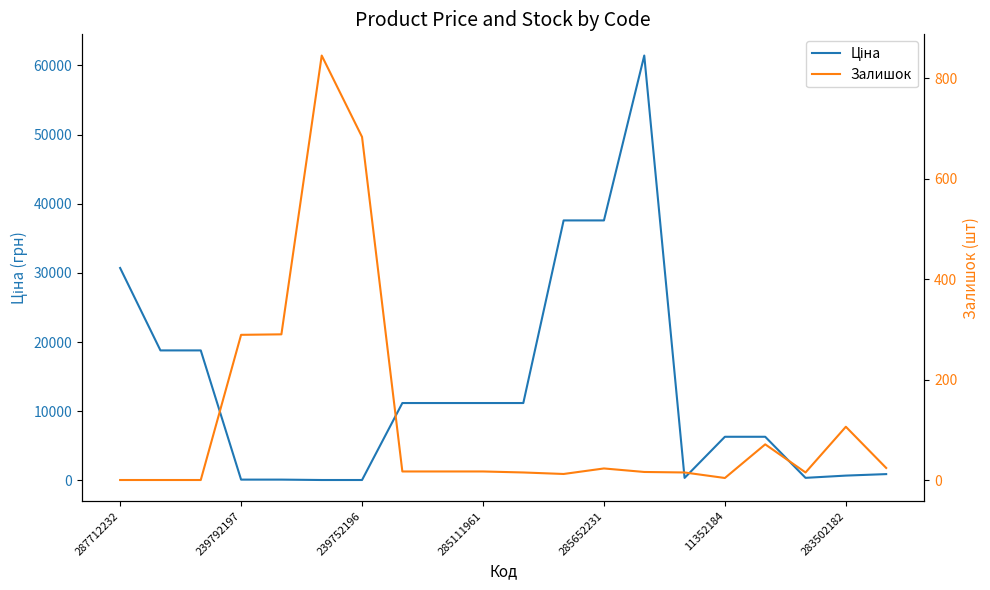

At which category does Залишок reach its first local valley?

11